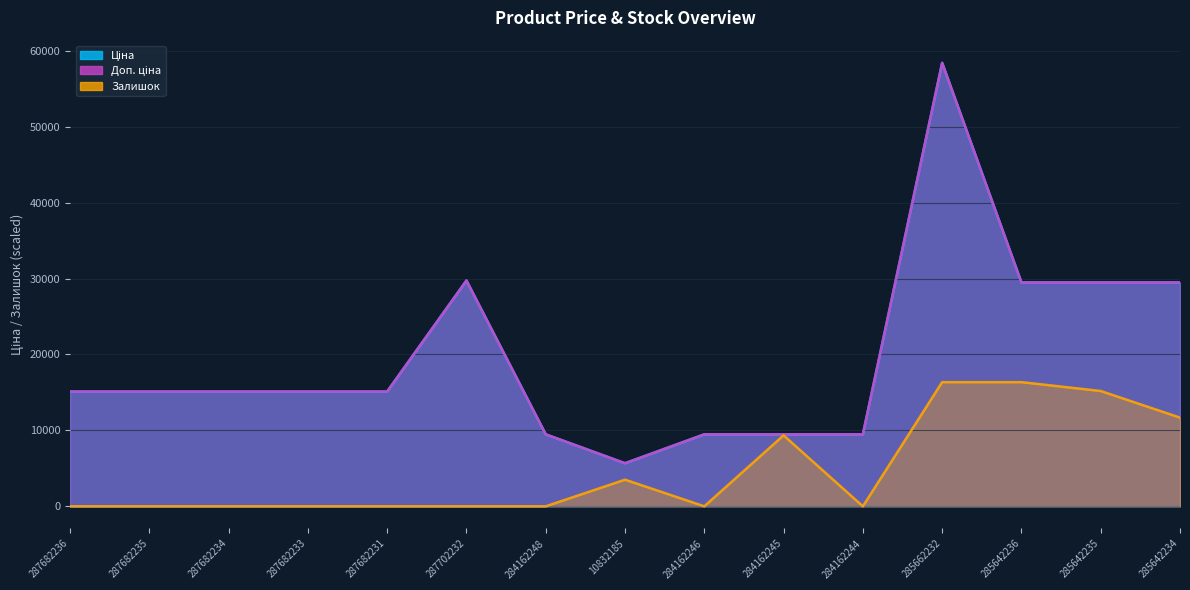

Is it true that Ціна equals 9480.1 at 284162248?

True